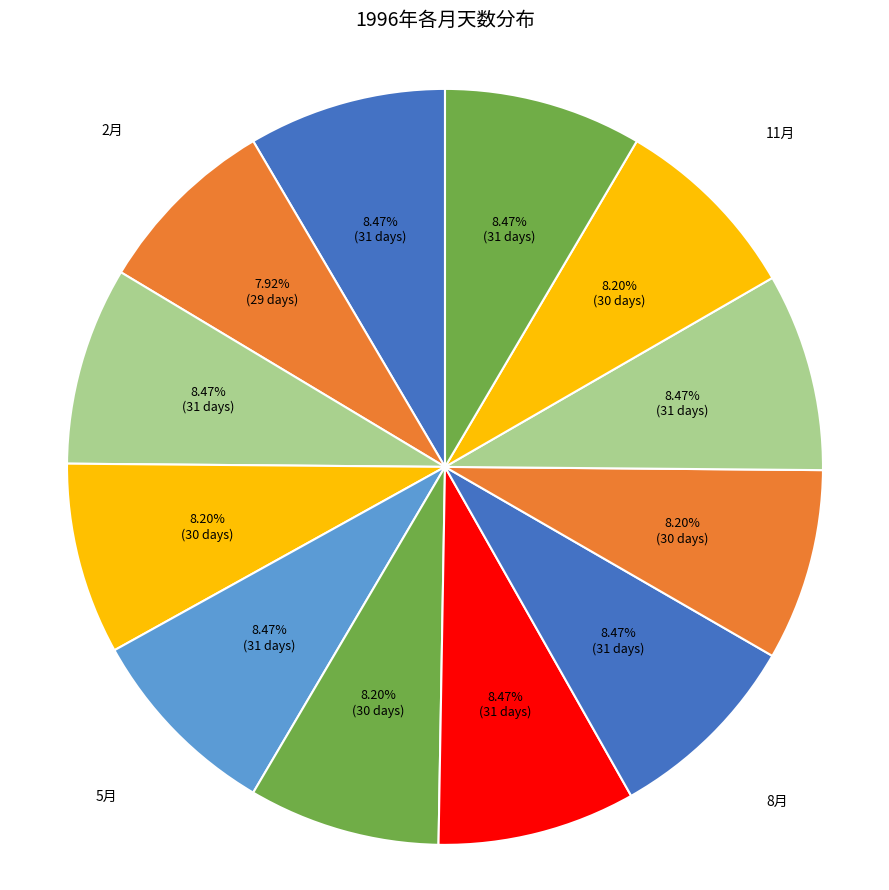

What percentage do 6月 and 3月 together represent?

16.7%